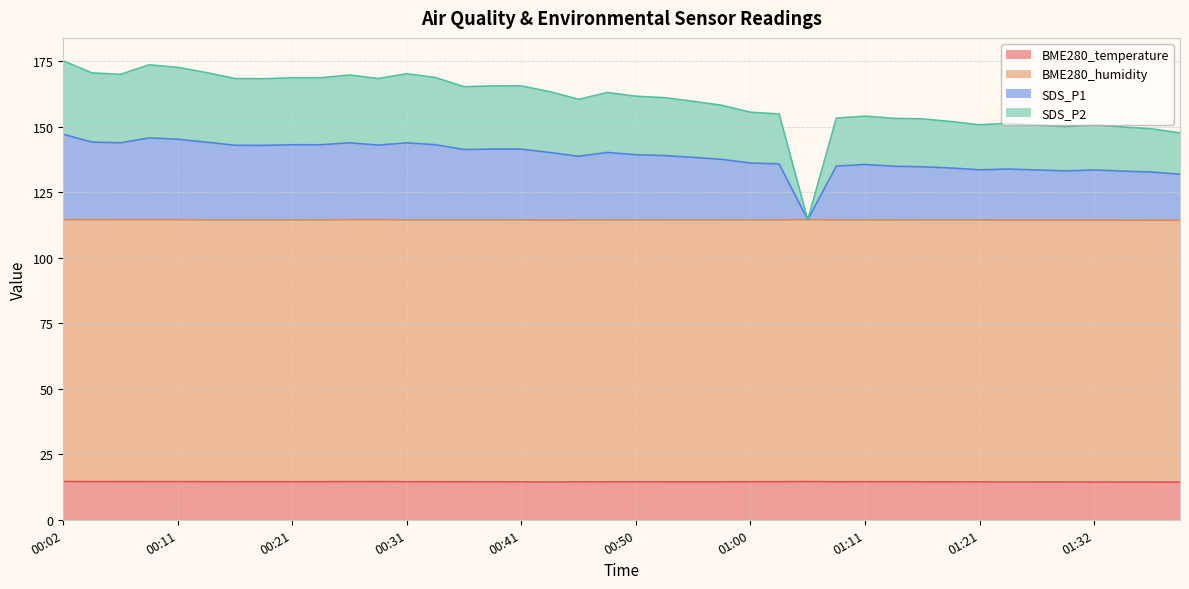

At which category is the sum across all series the highest?

00:02